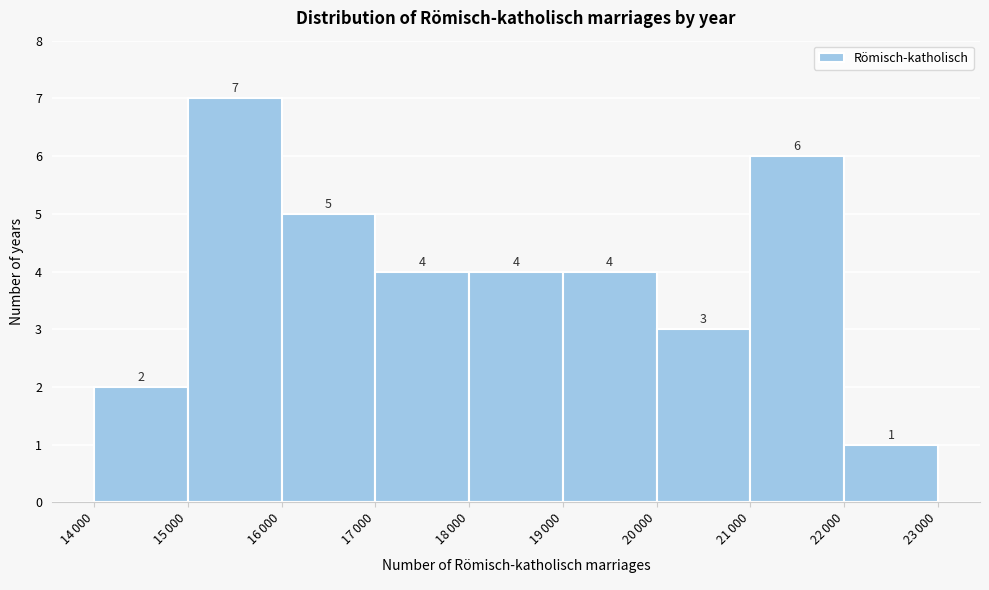

Reading right to left, what are all the values shown in this chart?

1	6	3	4	4	4	5	7	2